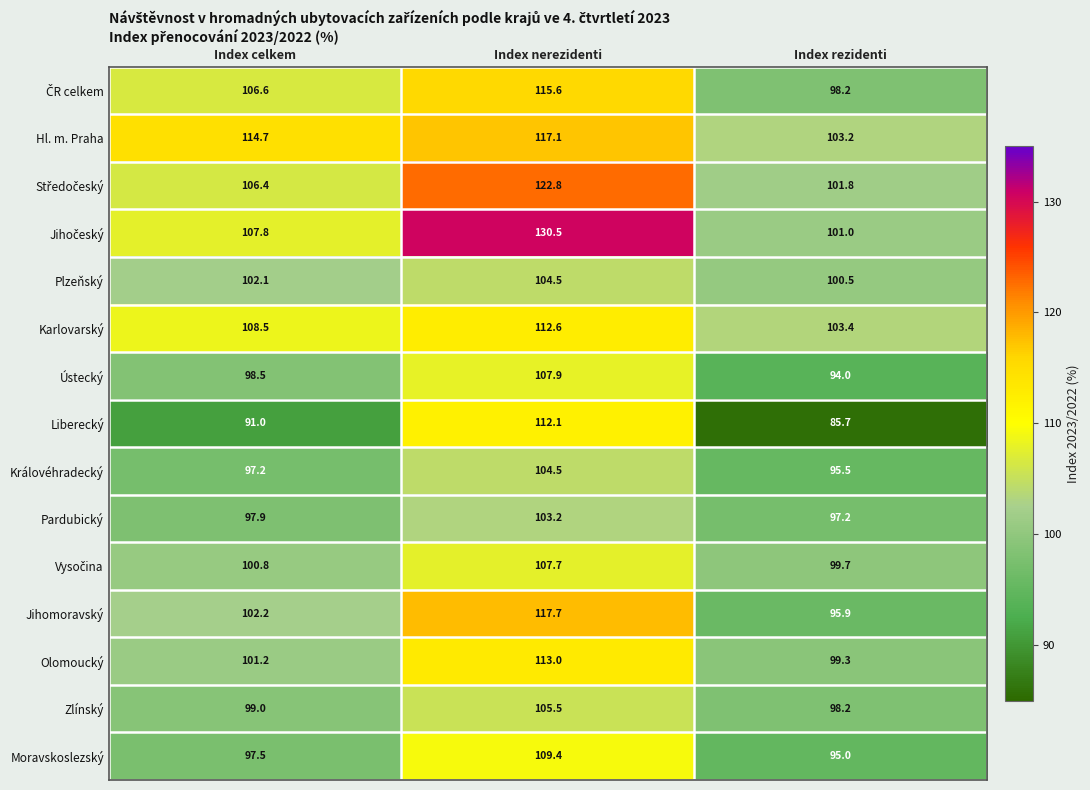

How many data points in Ústecký are above 98?

2